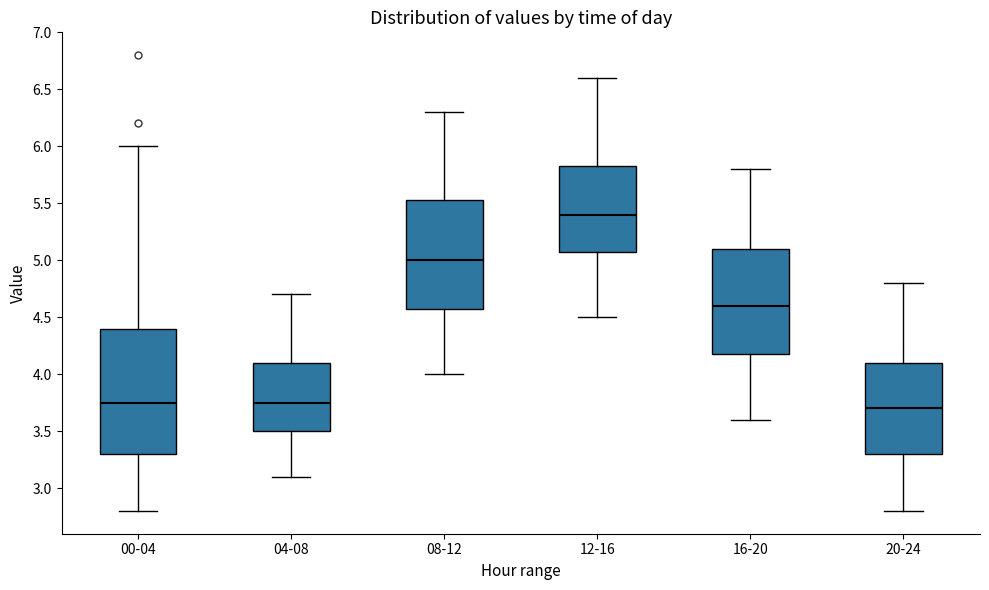

Where is the upper edge of the box for 16-20 on the y-axis? The values are not printed on the chart, so give them approximately, as read against the axis.

5.10